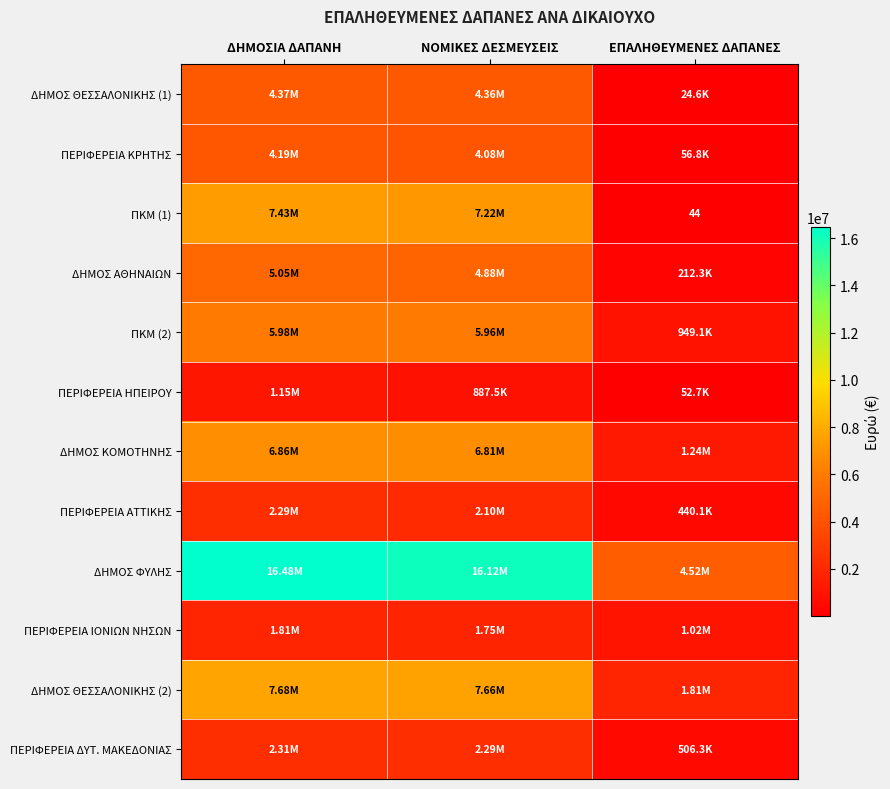

The ΠΚΜ (2) series shows 247732.4 at ΕΠΑΛΗΘΕΥΜΕΝΕΣ ΔΑΠΑΝΕΣ. True or false?

False